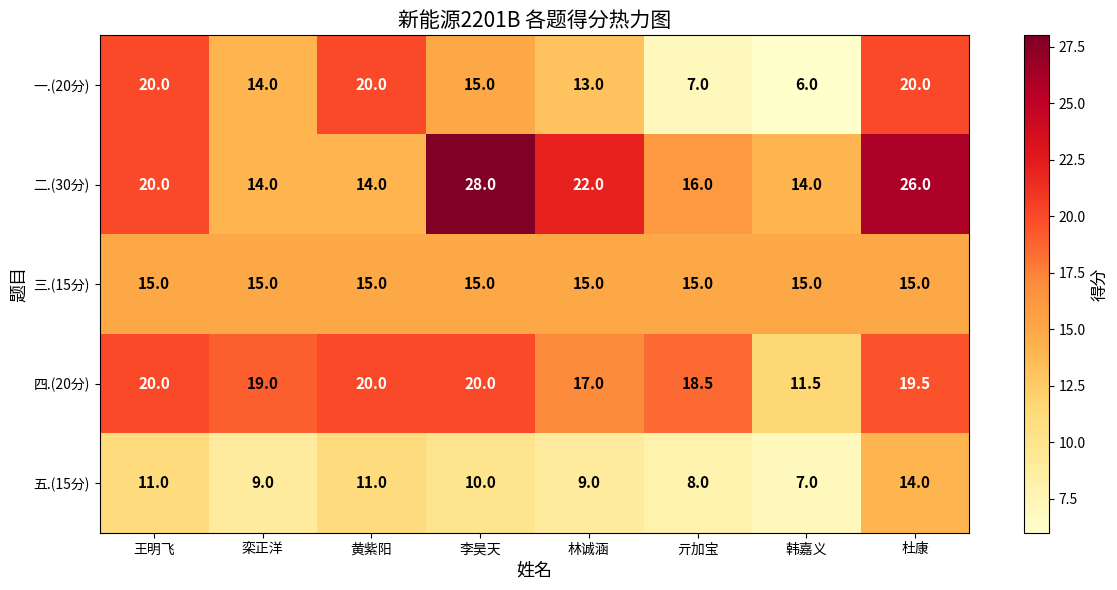

What is the difference between the maximum and minimum values in the 四.(20分) series?

8.5